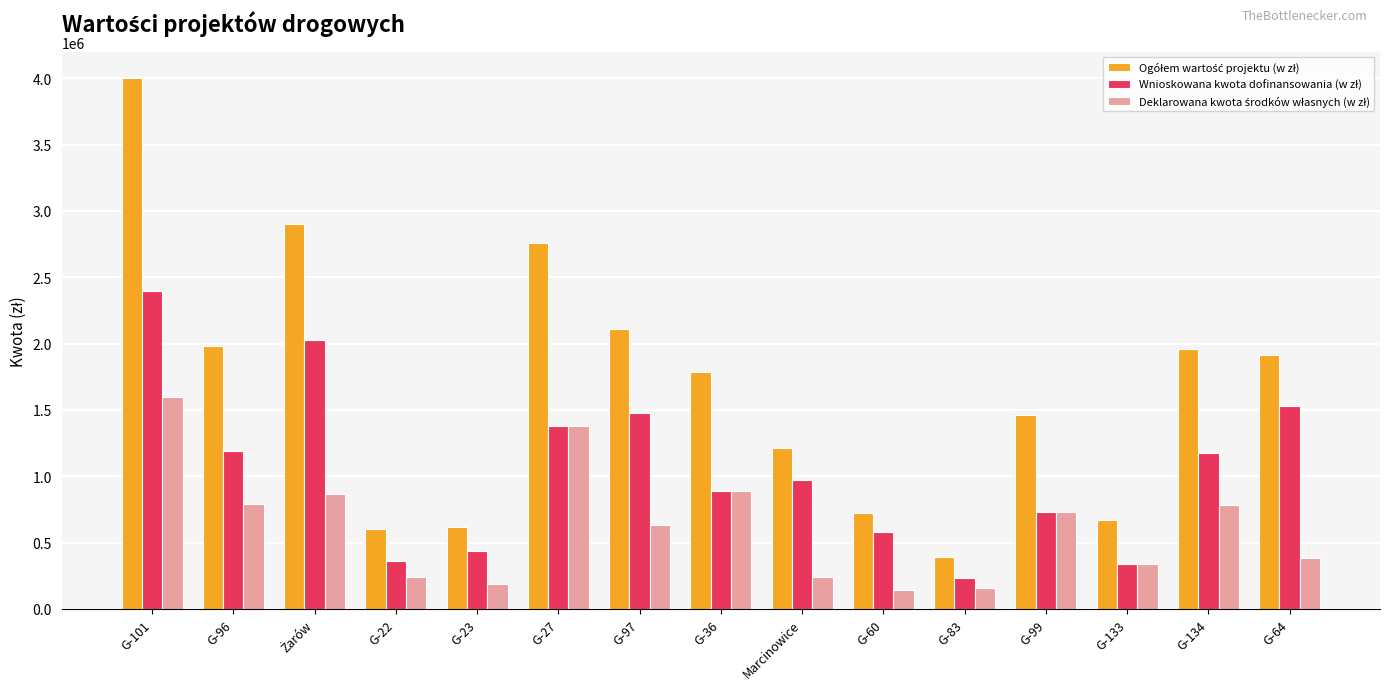

At which category does the chart reach its peak across all series?

G-101